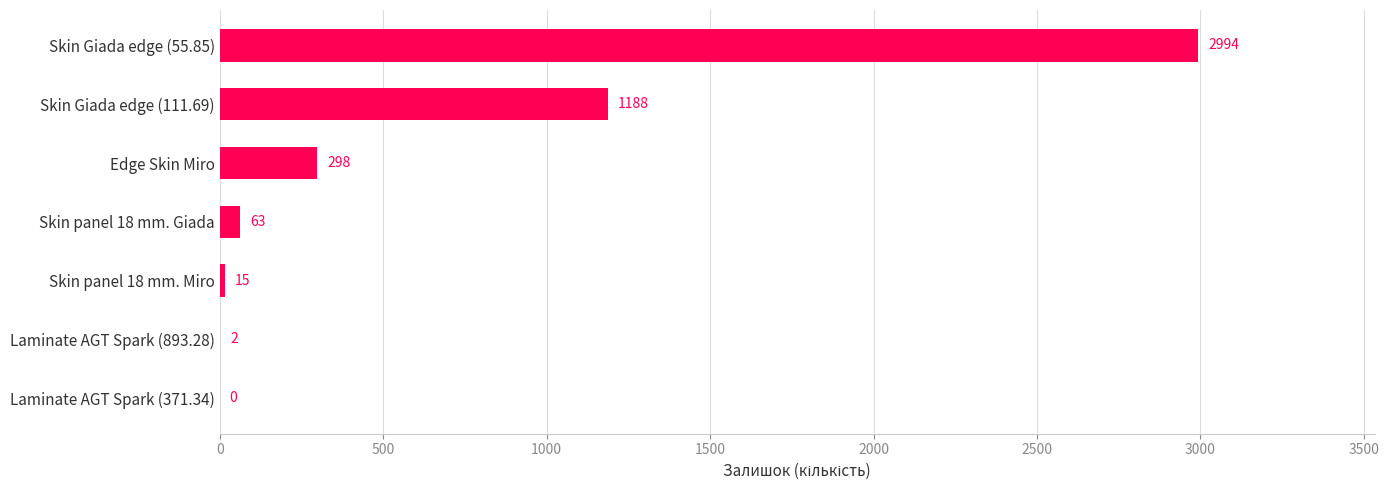

The value at Skin Giada edge (111.69) is 1188. True or false?

True